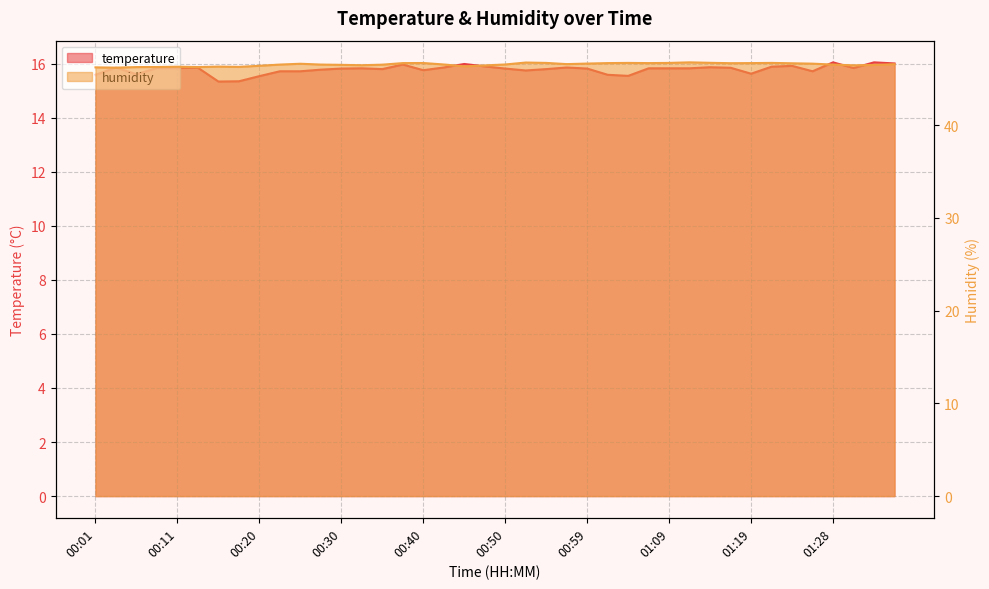

At which category is the sum across all series the highest?

00:37